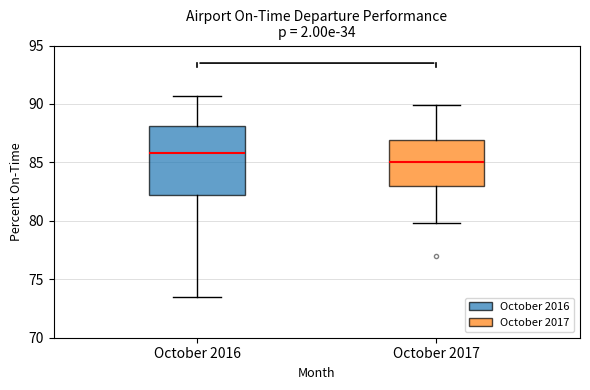

Which box's median line is the lowest?

October 2017